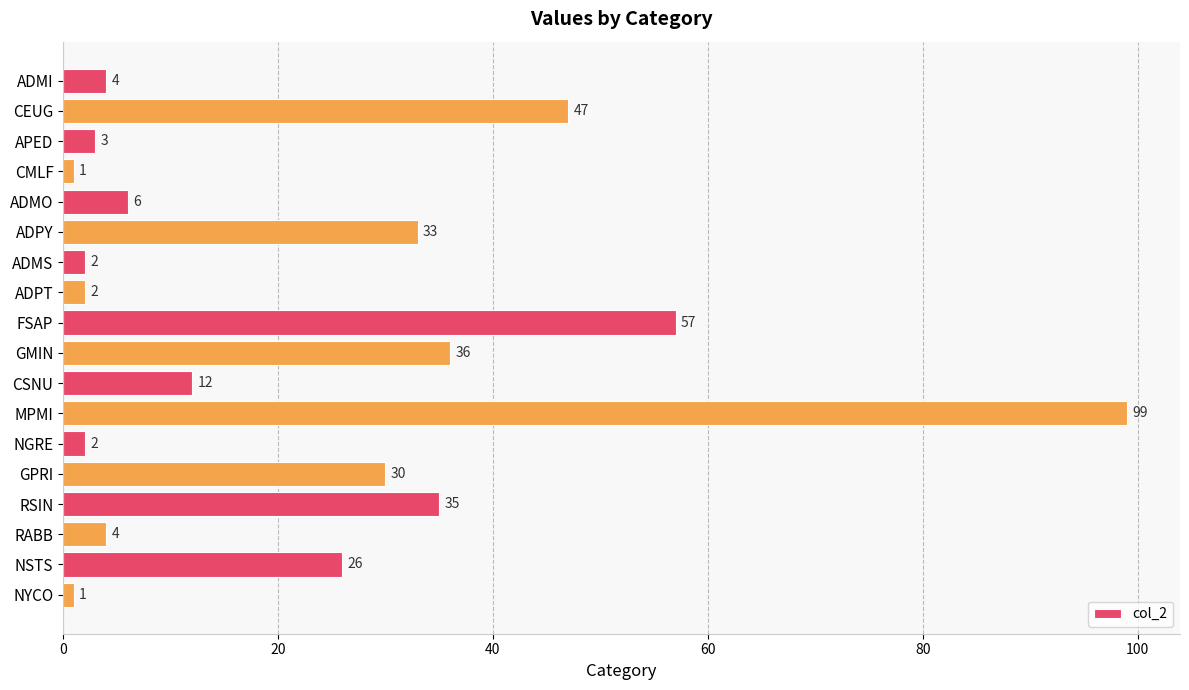

At which label is the value closest to 50?

CEUG